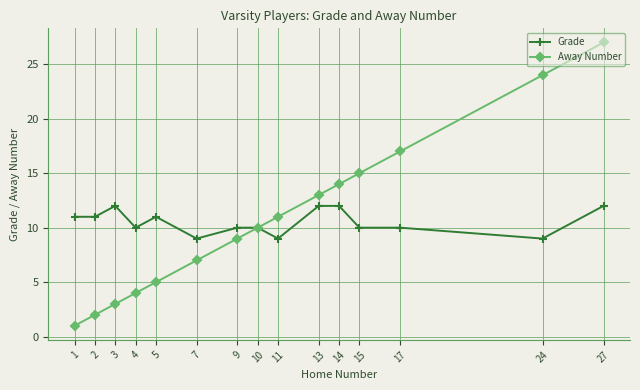

Count the Grade values in the range 10 to 12.

12